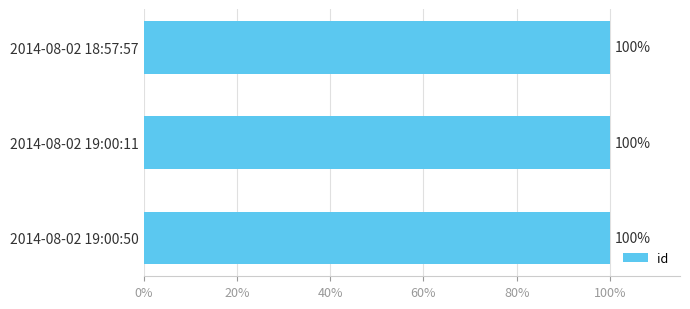

True or false: the data shows 164.3 at 2014-08-02 18:57:57.

False